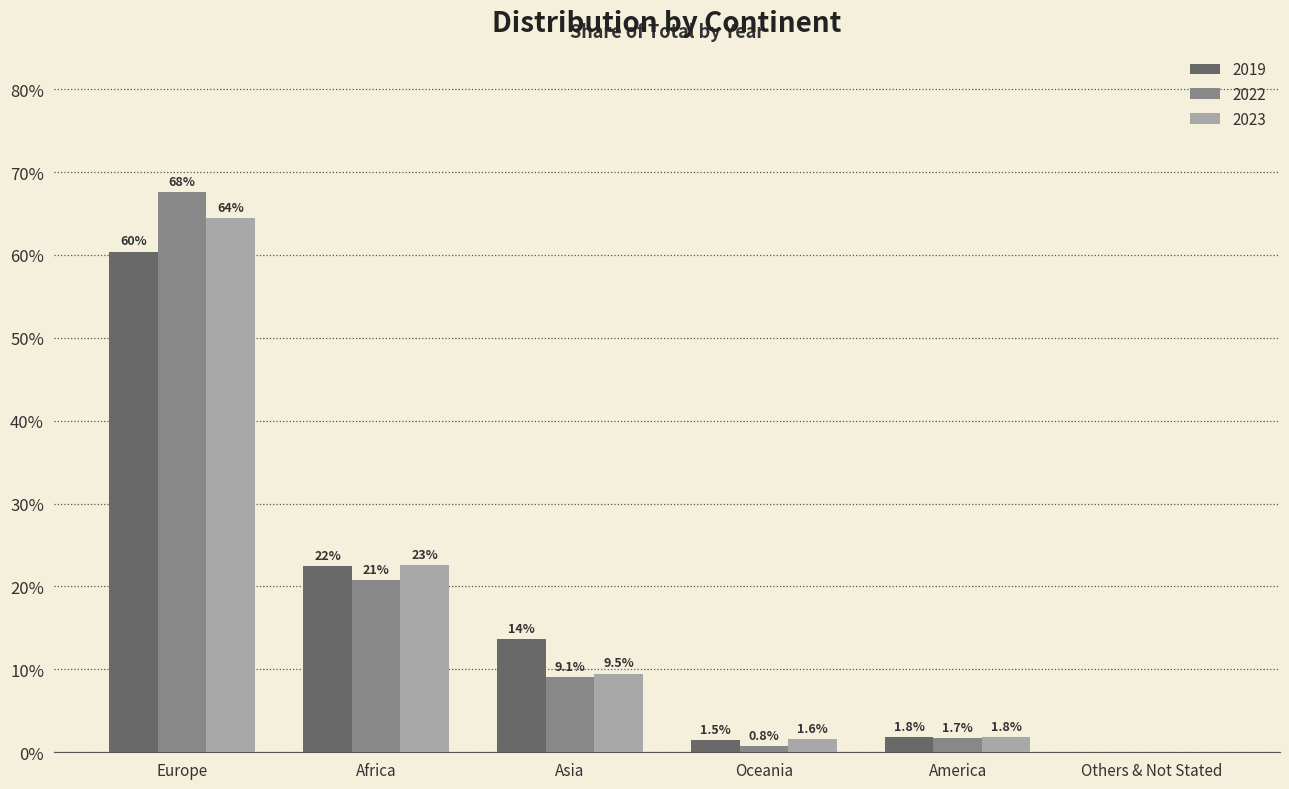

Reading right to left, what are all the values shown in this chart?

2019: 0.0	0.0	0.0	0.1	0.2	0.6
2022: 0.0	0.0	0.0	0.1	0.2	0.7
2023: 0.0	0.0	0.0	0.1	0.2	0.6